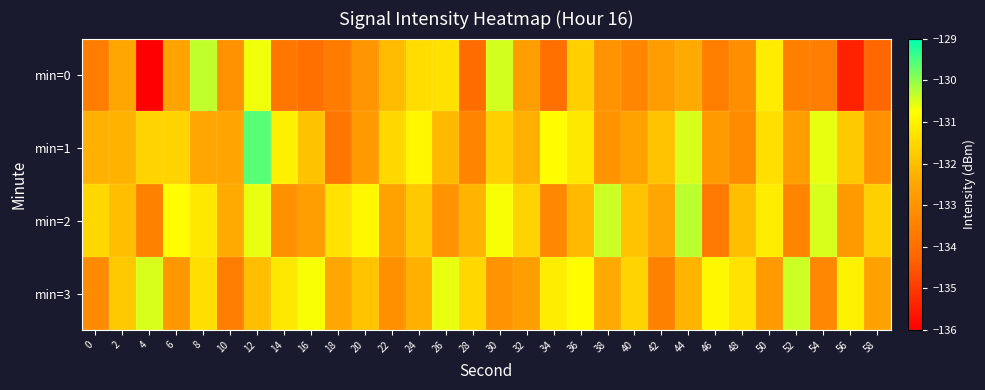

Between 10 and 52, which is larger?

10